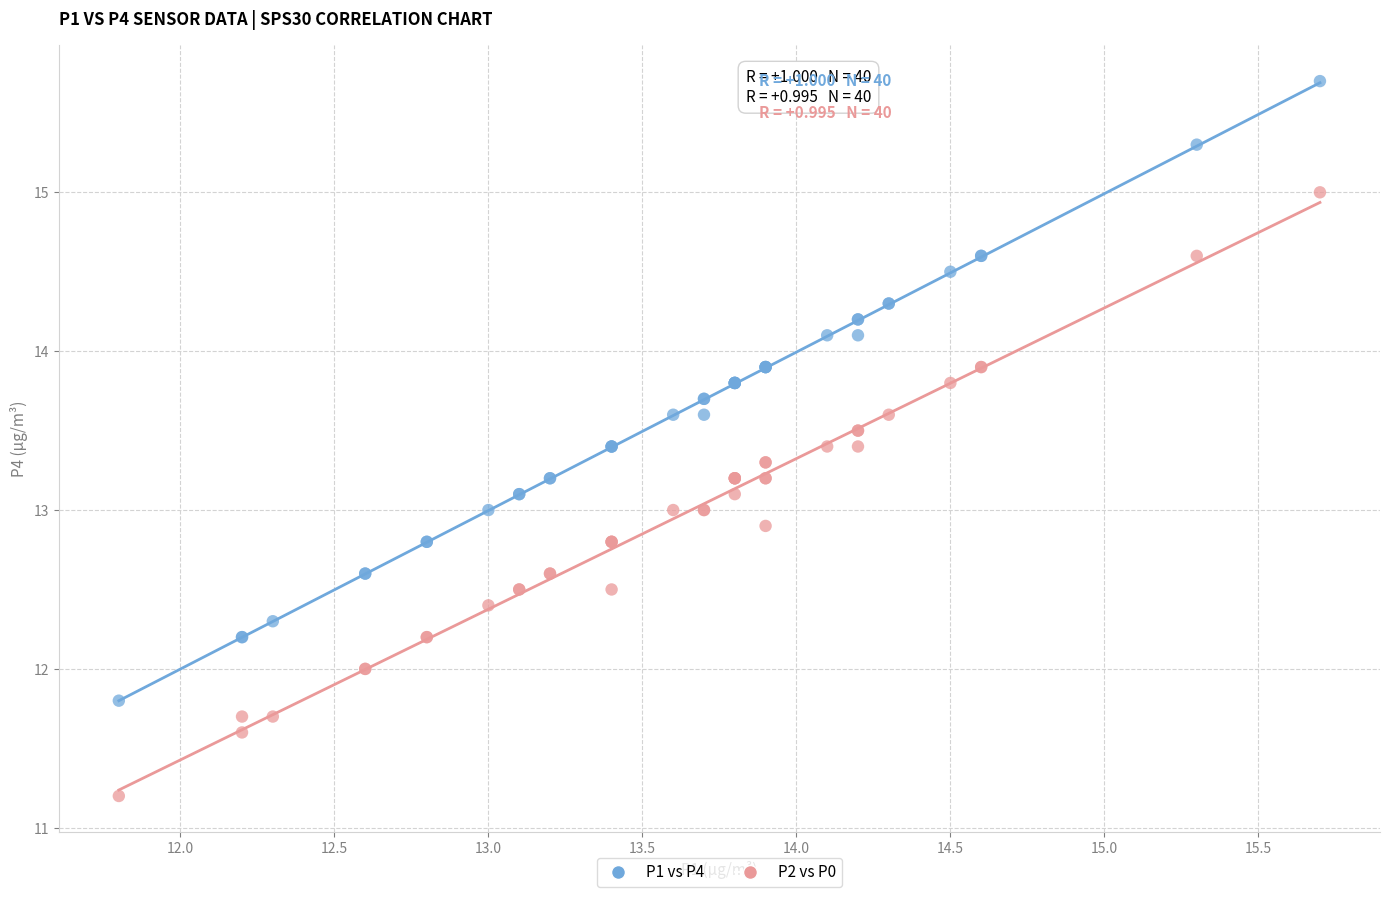

Which series contains the highest Y value?

P1 vs P4